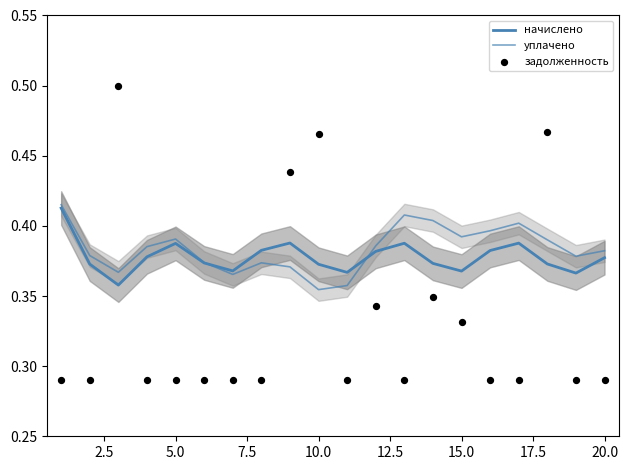

At how many categories does at least one series exceed 0?

20